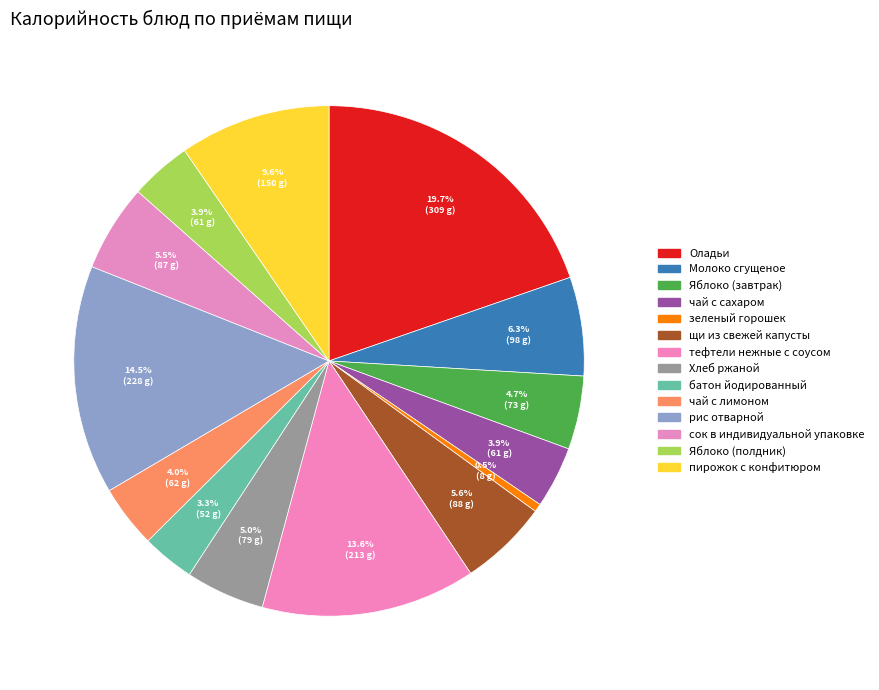

What percentage do Оладьи and батон йодированный together represent?

23.0%